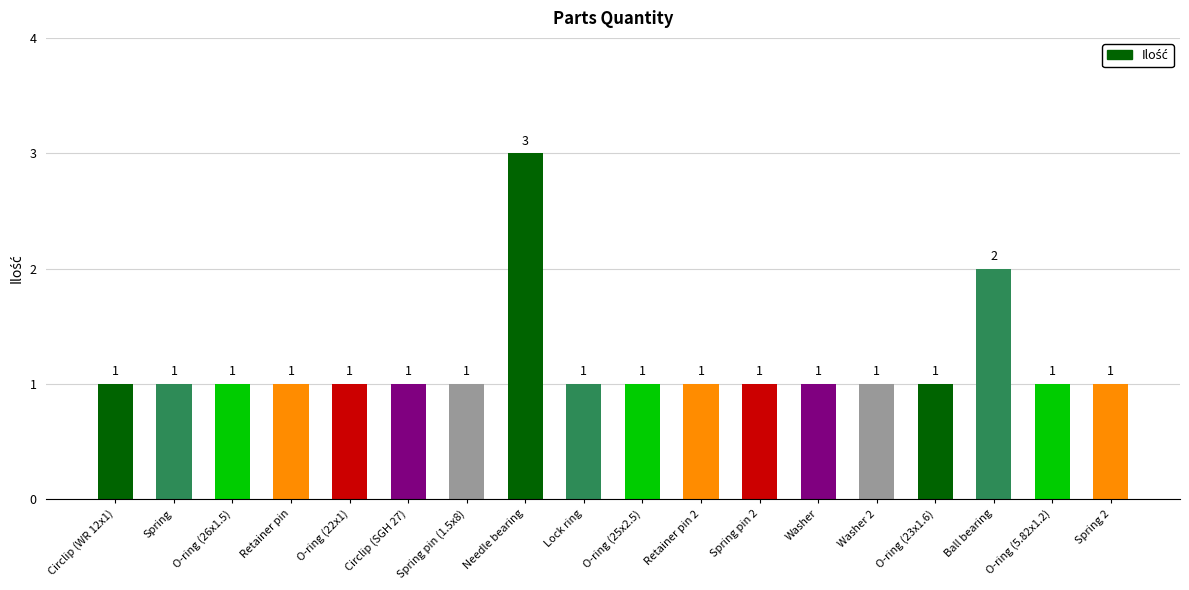

Reading right to left, transcribe all the data shown in this chart.

1	1	2	1	1	1	1	1	1	1	3	1	1	1	1	1	1	1